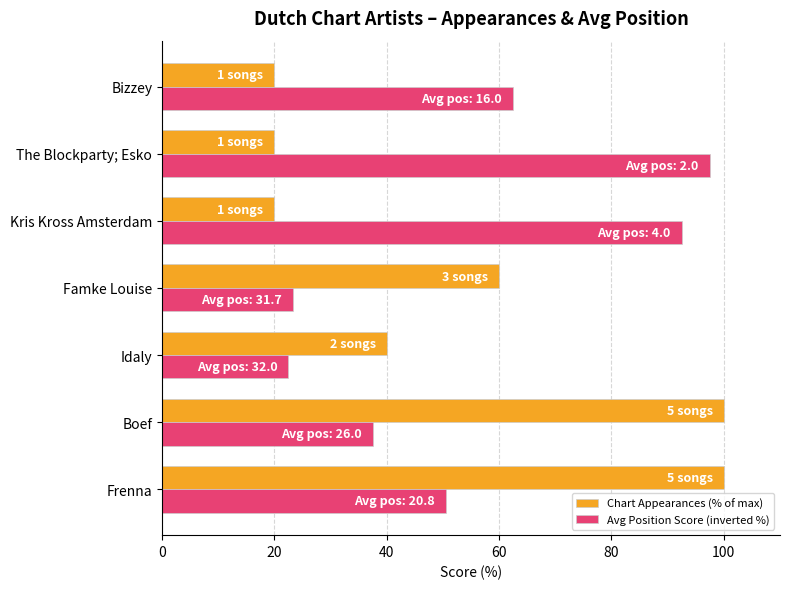

What is the sum of all Chart Appearances (% of max) values?

360.0